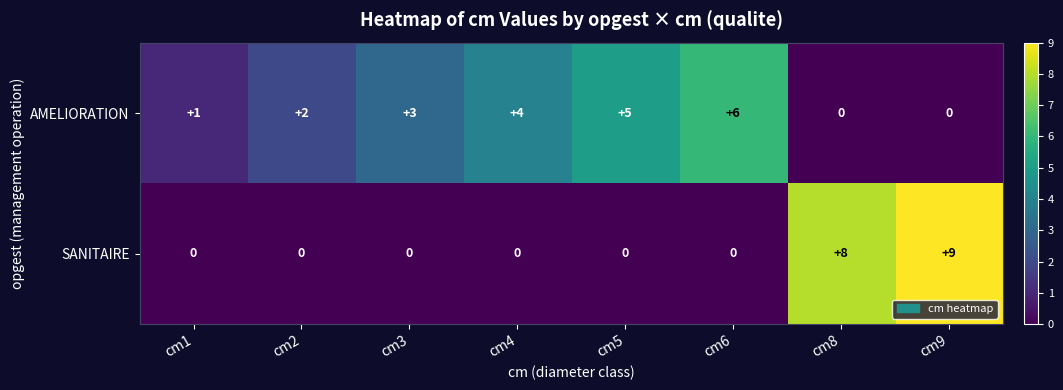

Rank the series by their average value, from lowest to highest.

SANITAIRE, AMELIORATION